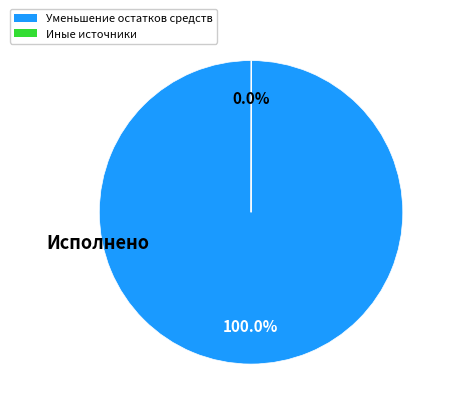

Which category has the biggest portion of the pie?

Уменьшение остатков средств